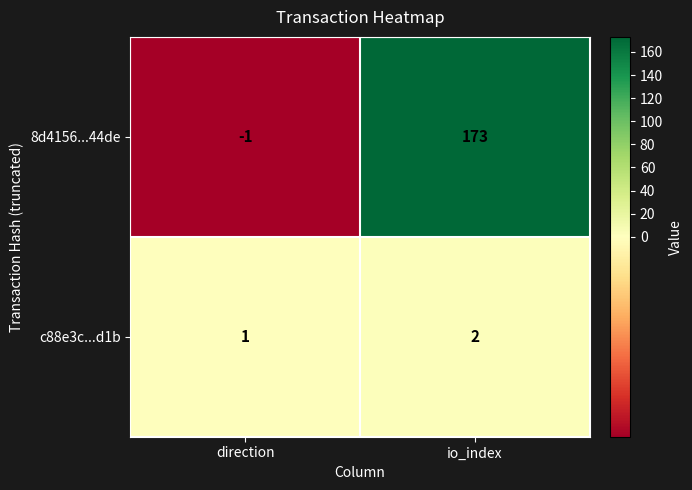

Which series has the largest total across all categories?

8d4156...44de